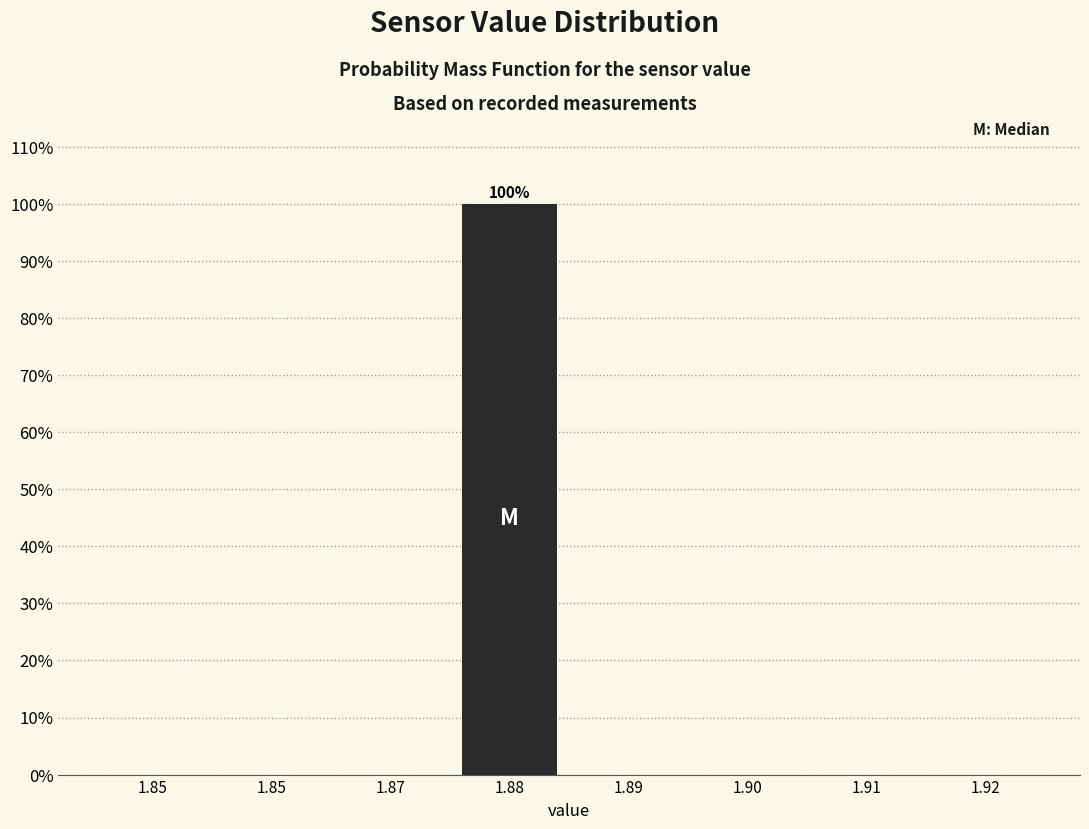

How many distinct data groups are displayed?

1